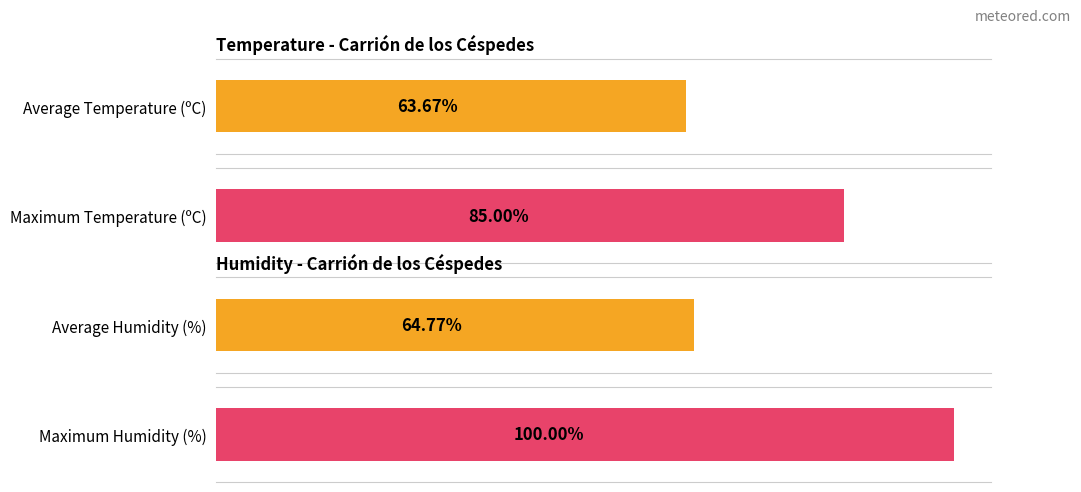

True or false: Wind Speed (km/h) has a value of 3.6 at 14:00.

False